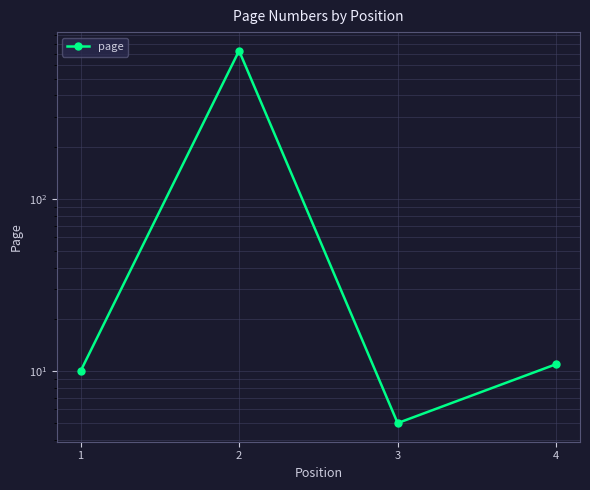

Does the chart display data point markers on the line(s)?

Yes